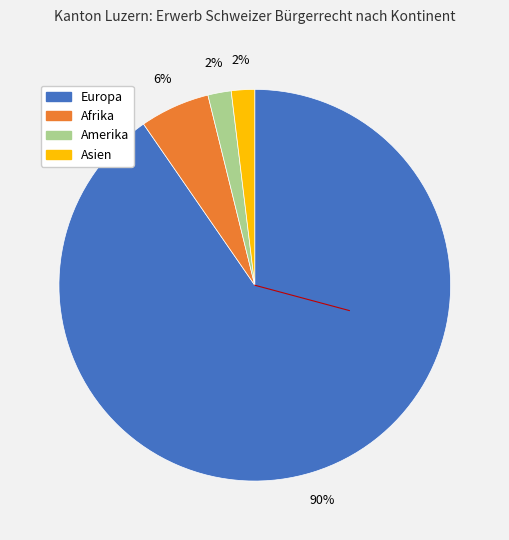

How many segments does this pie chart have?

4